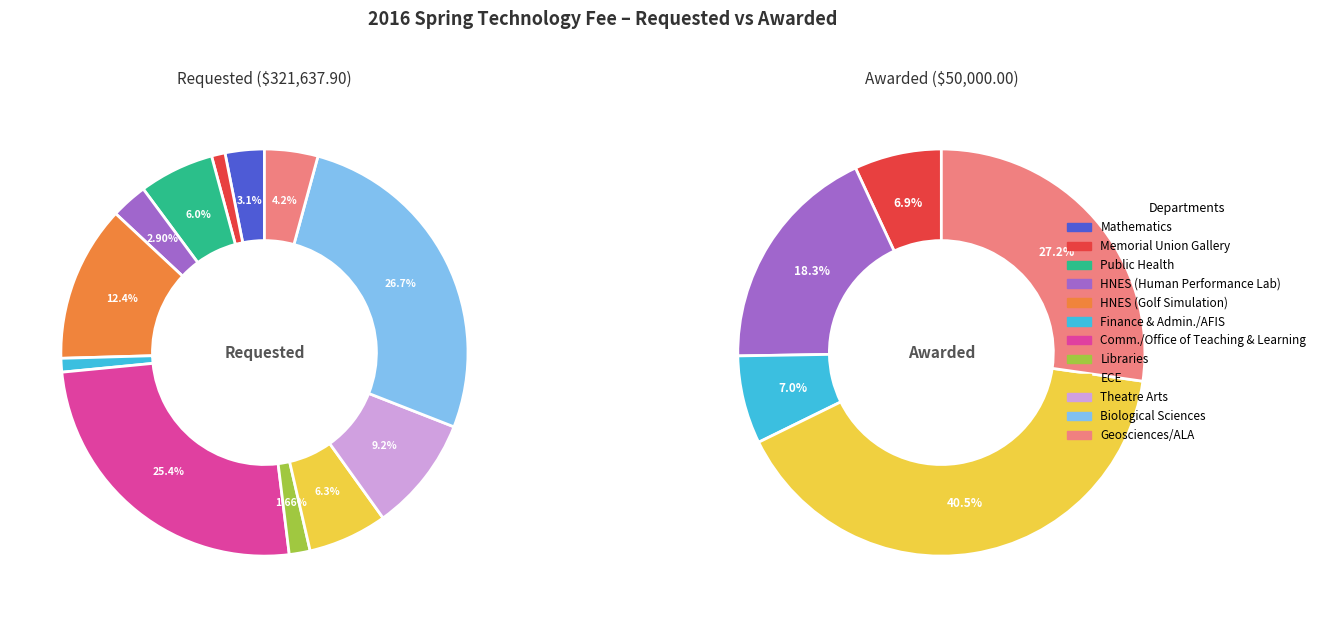

True or false: 9 accounts for 1% of the total.

False